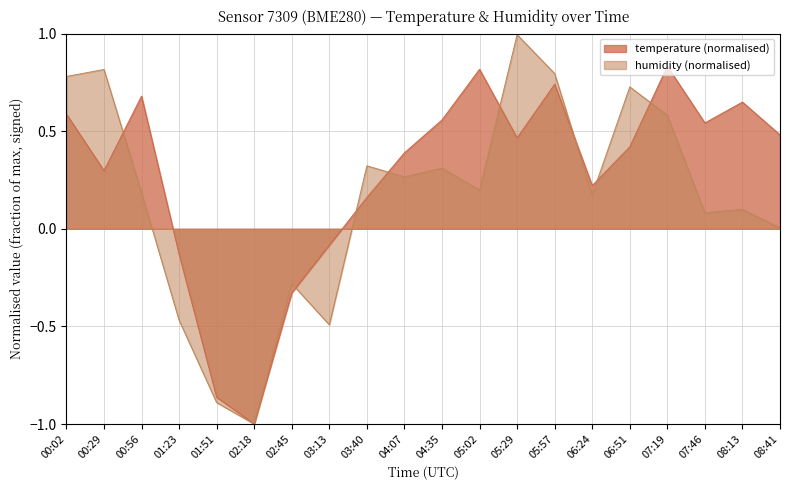

Rank the series at 01:23 from highest to lowest value.

temperature (normalised), humidity (normalised)